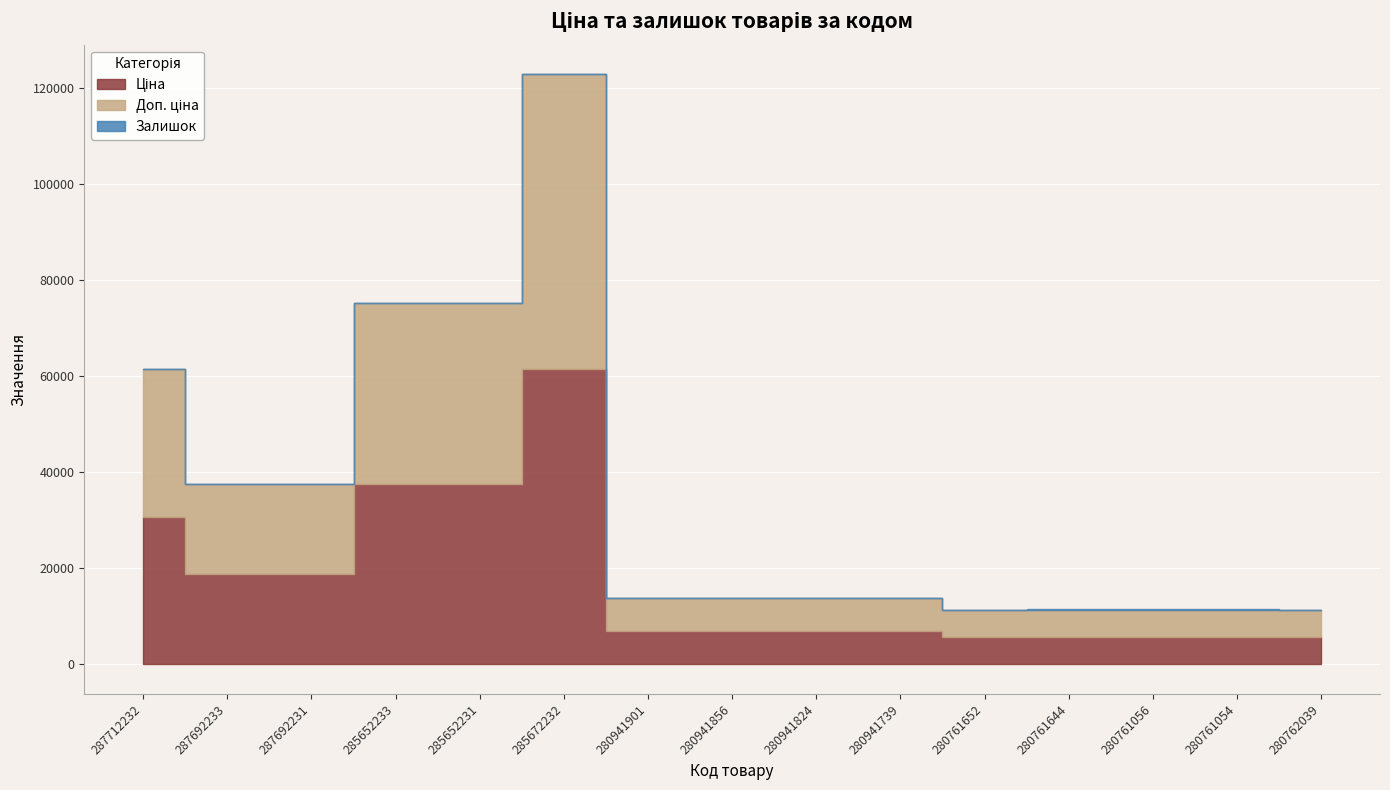

Rank the categories by Ціна value from highest to lowest.

285672232, 285652233, 285652231, 287712232, 287692233, 287692231, 280941901, 280941856, 280941824, 280941739, 280761652, 280761644, 280761056, 280761054, 280762039